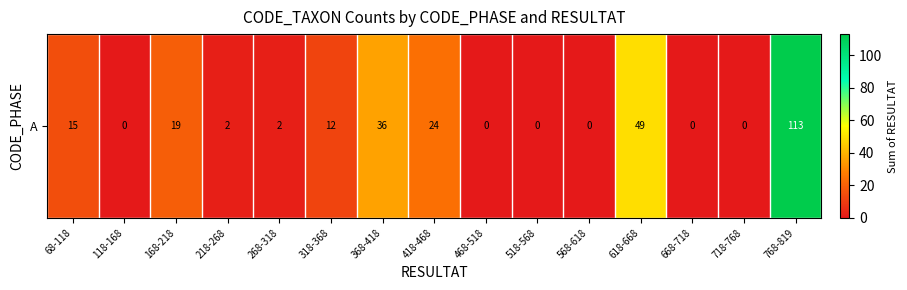

Count the number of categories in the chart.

15